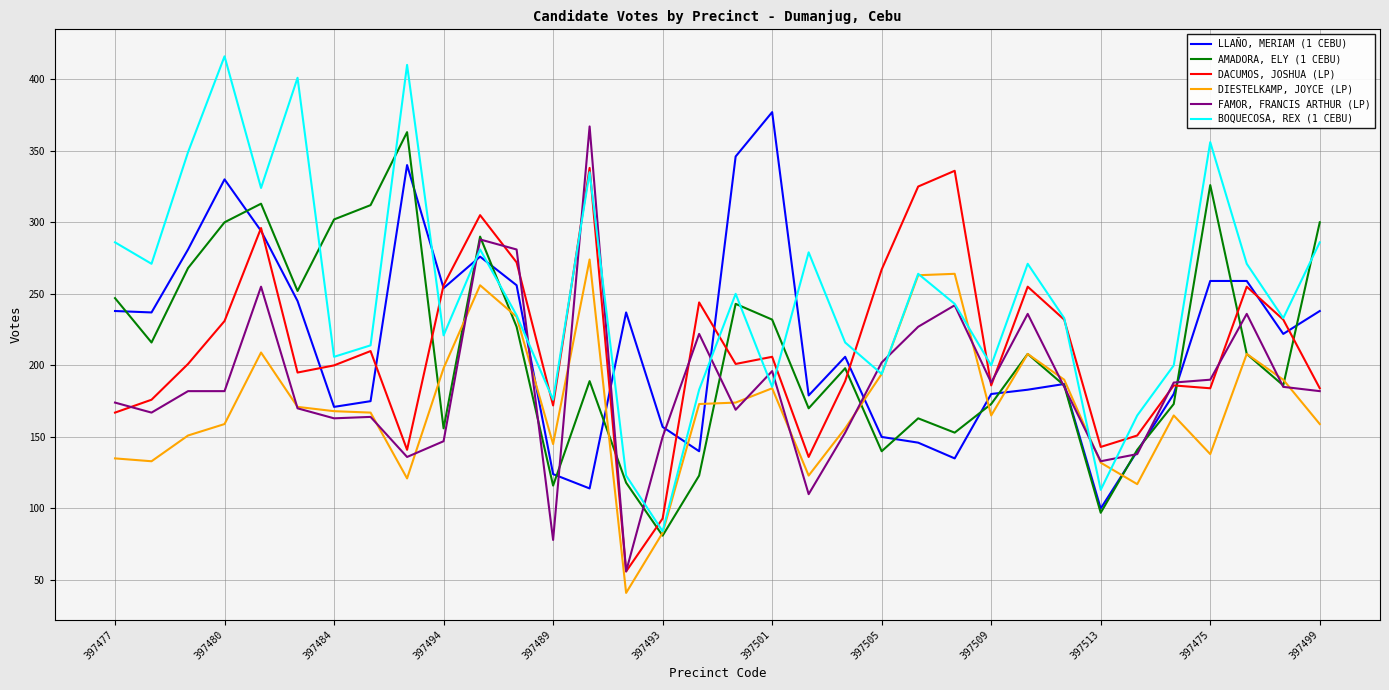

List the series in order of their peak value, highest first.

BOQUECOSA, REX (1 CEBU), LLAÑO, MERIAM (1 CEBU), FAMOR, FRANCIS ARTHUR (LP), AMADORA, ELY (1 CEBU), DACUMOS, JOSHUA (LP), DIESTELKAMP, JOYCE (LP)